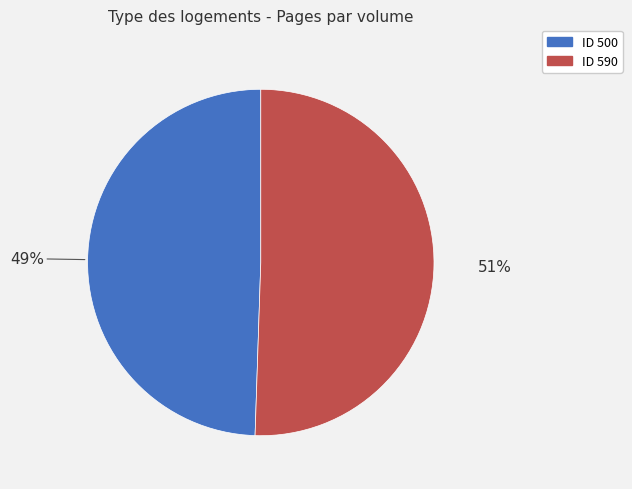

Is there a majority slice in this chart?

Yes